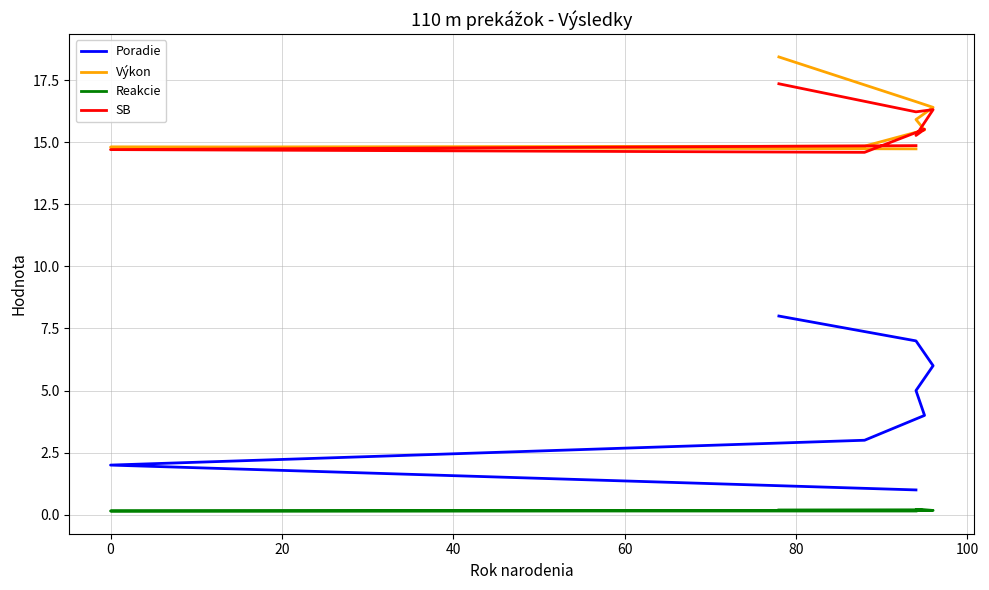

Which has a higher value, 60 or 80?

80